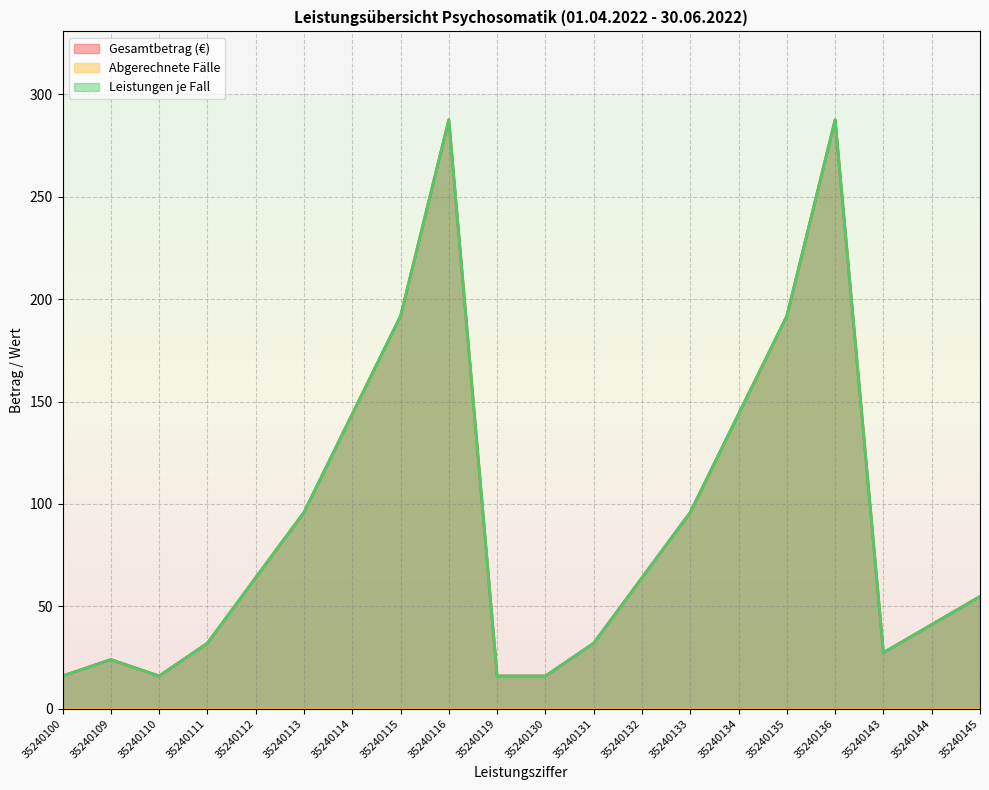

Does the chart have visible grid lines?

Yes